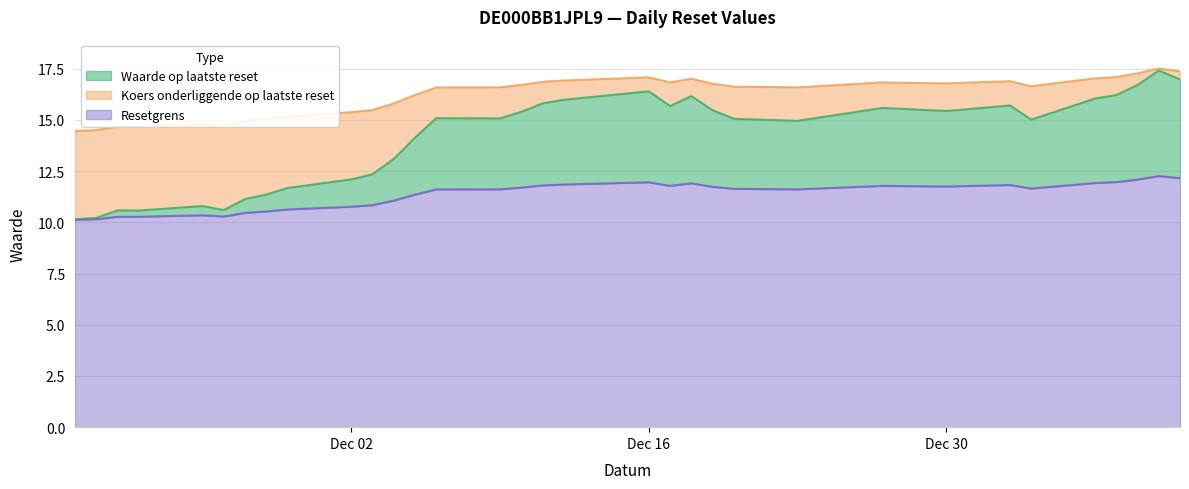

What is the average value of the Waarde op laatste reset series?

14.1